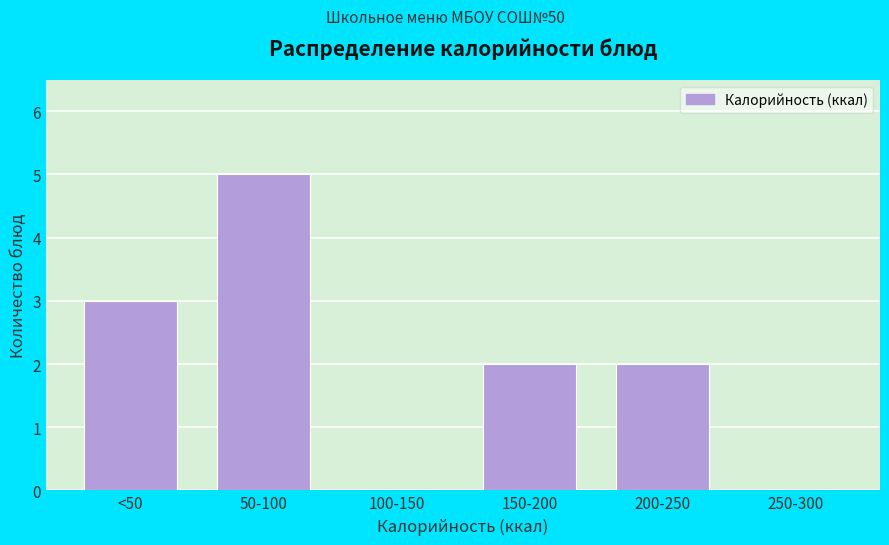

Reading left to right, what are all the values shown in this chart?

<50=3	50-100=5	100-150=0	150-200=2	200-250=2	250-300=0